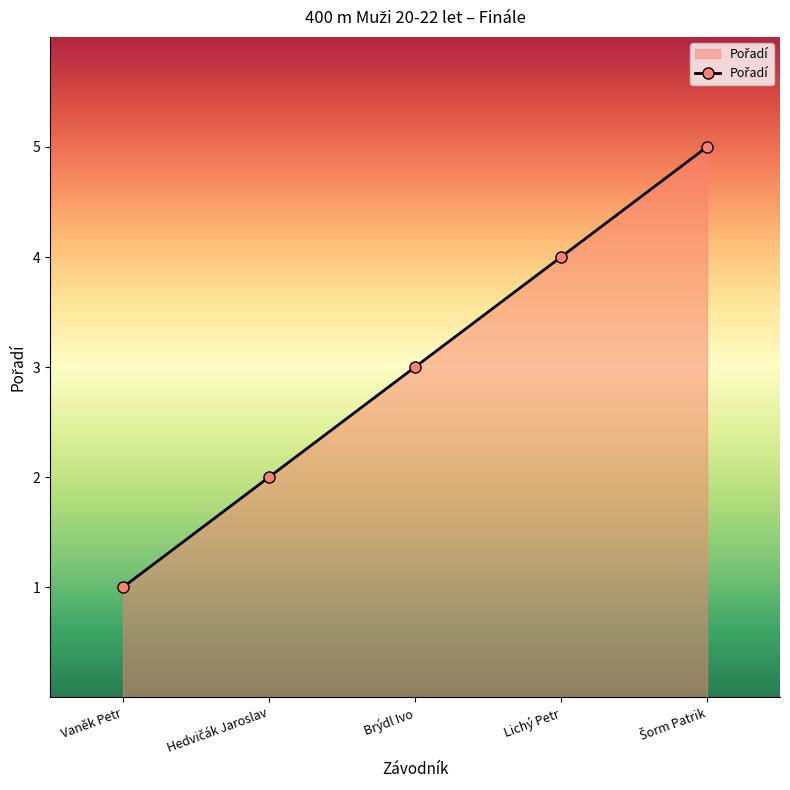

What is the greatest value displayed?

5